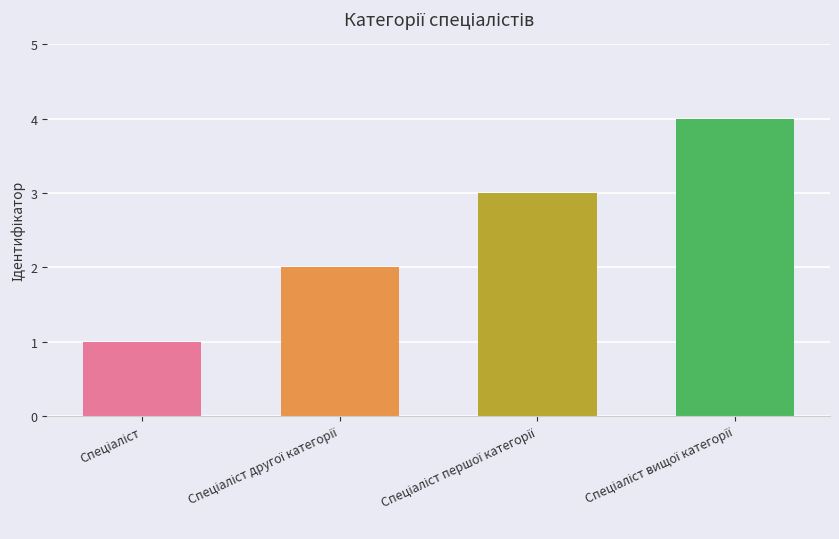

What is the difference between the maximum and minimum values?

3